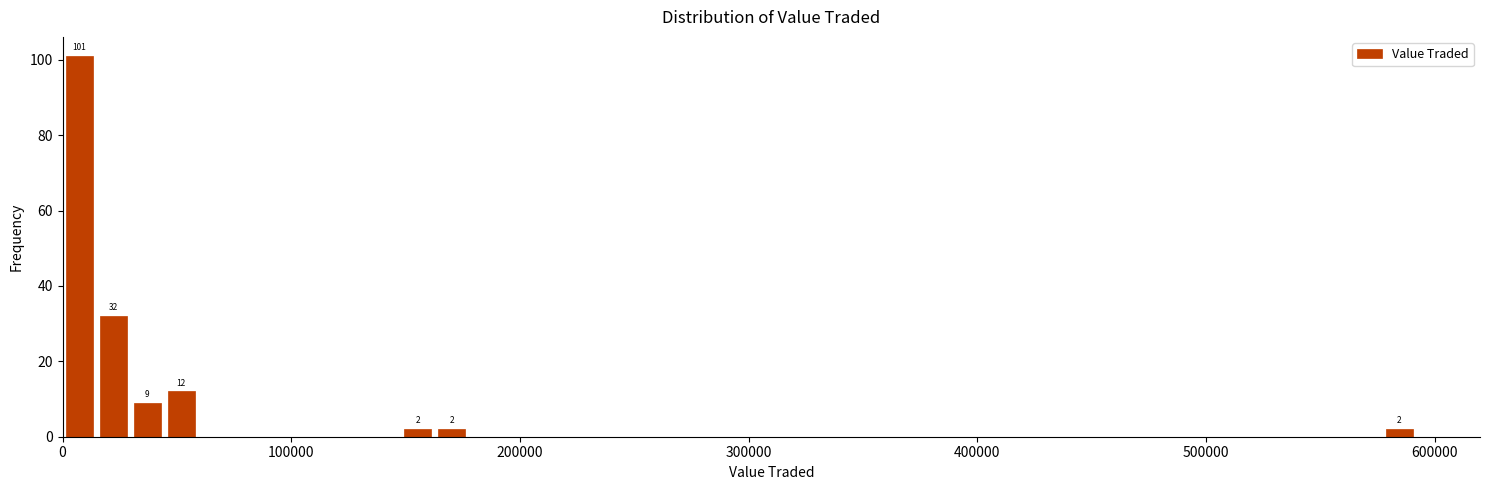

Read against the x-axis, roughly where is the centre of the tallest bar?

10000